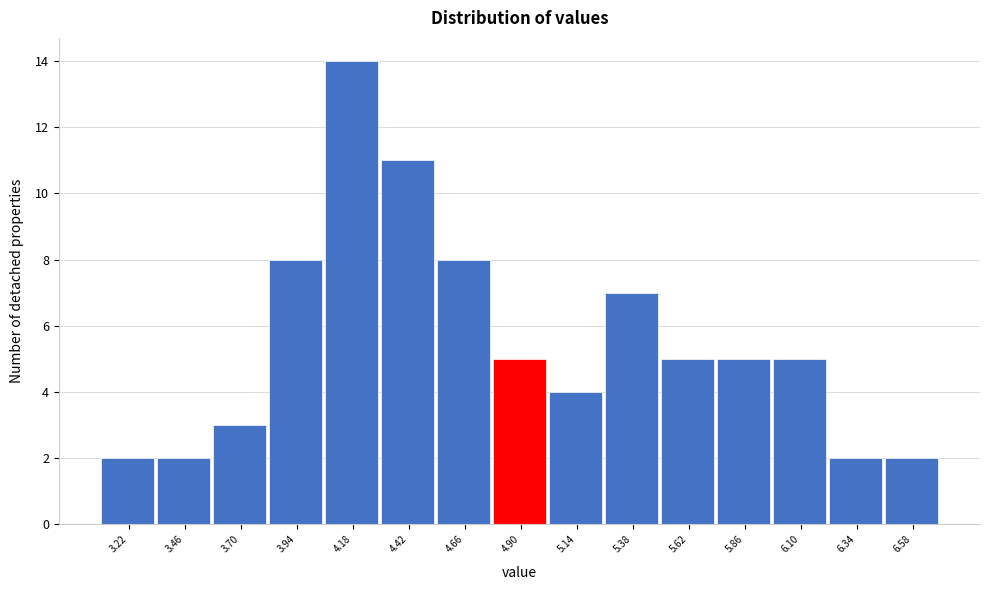

Reading left to right, transcribe this chart: for each bar, give the range it covers on the x-axis and its height. Neither the bar edges nor the heights are printed on the chart, so give them approximately, as read against the axes.

3.10 to 3.34: 2
3.34 to 3.58: 2
3.58 to 3.82: 3
3.82 to 4.06: 8
4.06 to 4.30: 14
4.30 to 4.54: 11
4.54 to 4.78: 8
4.78 to 5.02: 5
5.02 to 5.26: 4
5.26 to 5.50: 7
5.50 to 5.74: 5
5.74 to 5.98: 5
5.98 to 6.22: 5
6.22 to 6.46: 2
6.46 to 6.70: 2